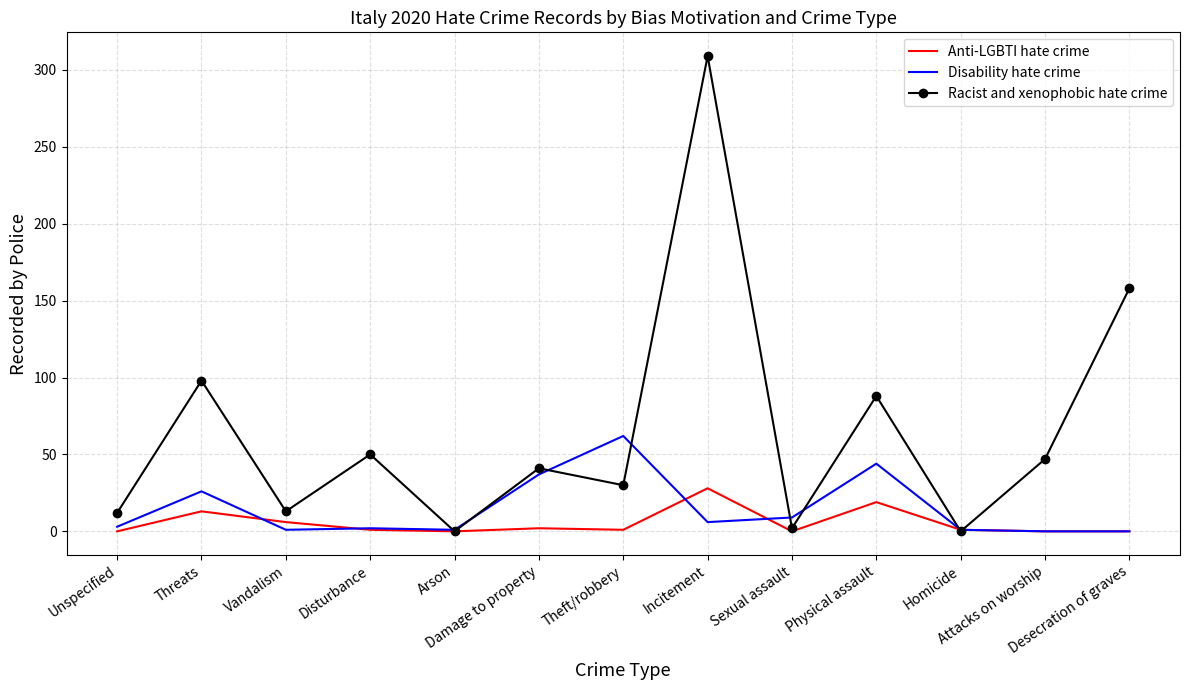

What is the total value across all series at Desecration of graves?

158